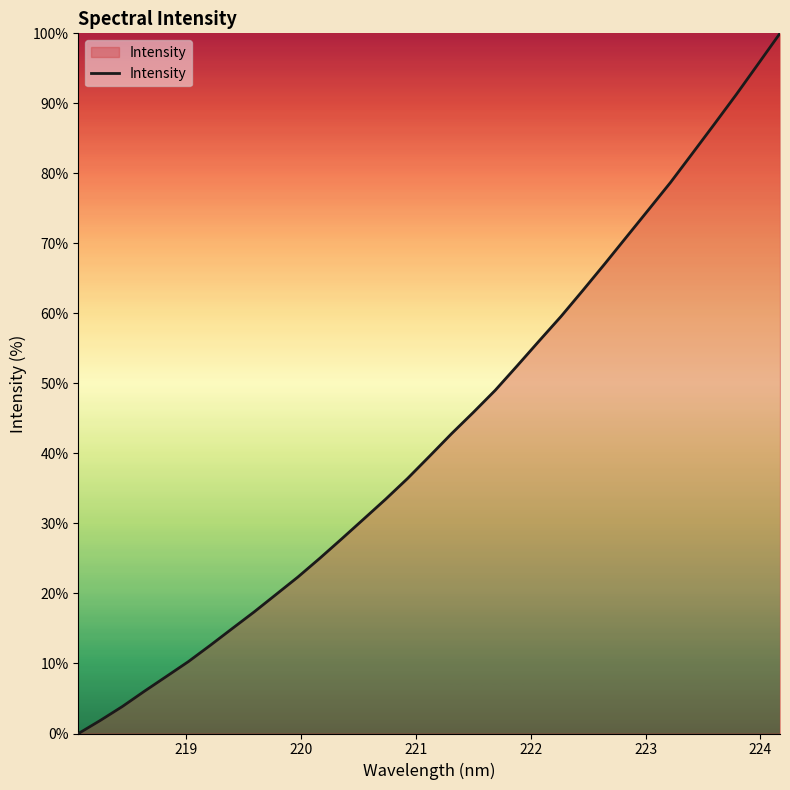

What is the greatest value displayed?

100.0